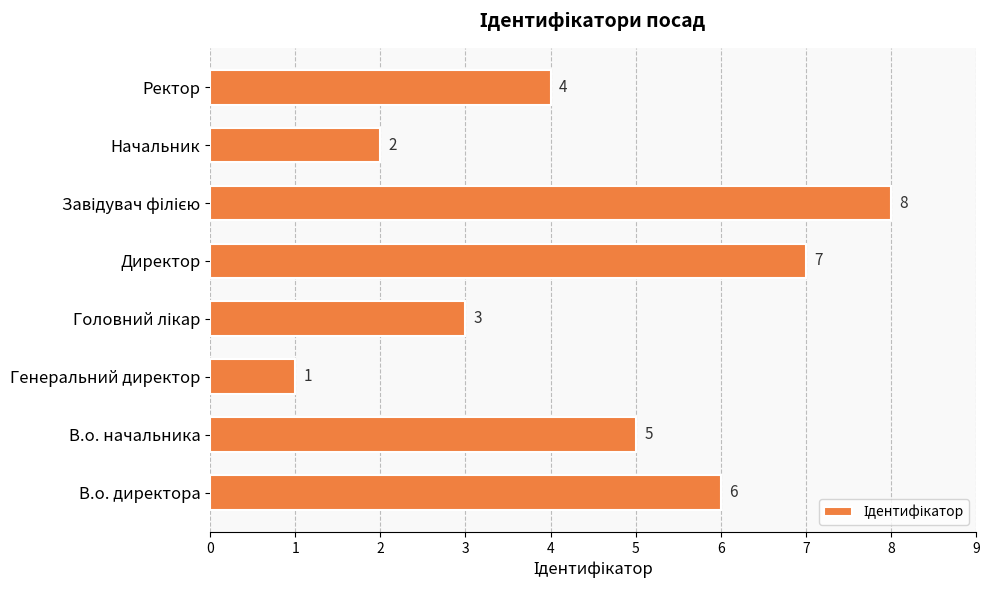

Approximately how many times larger is the value at Ректор compared to В.о. начальника?

0.8